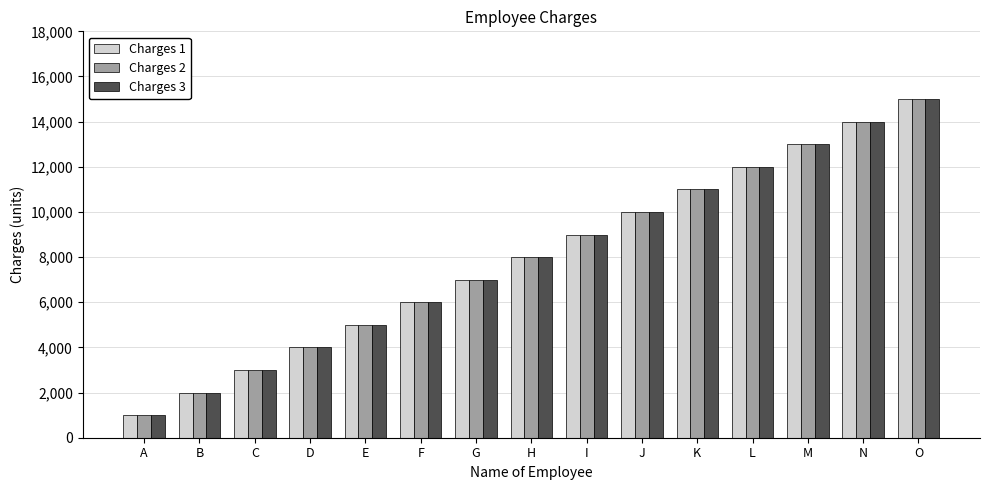

How many groups of bars are there?

15